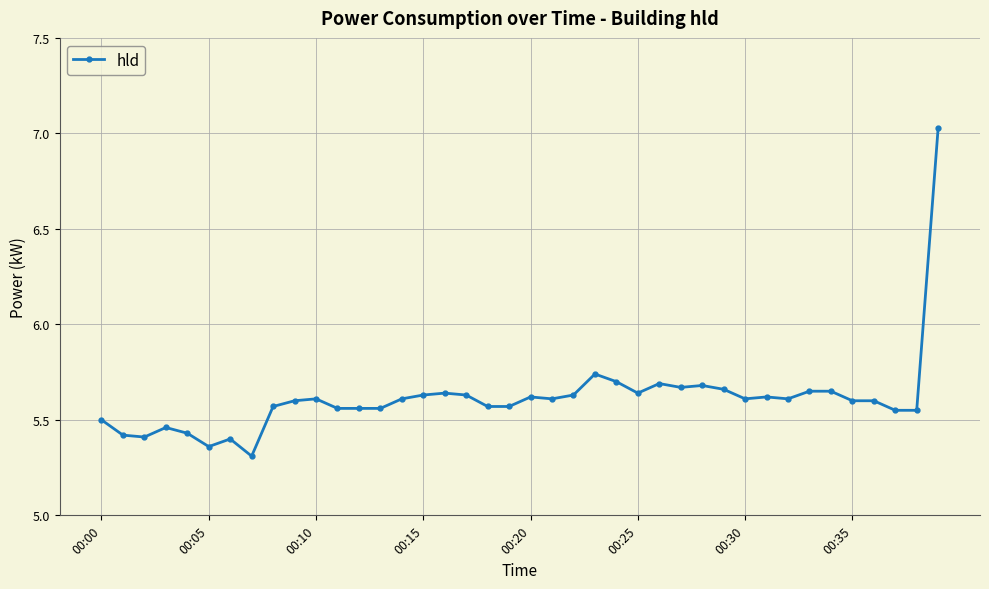

What is the minimum value shown in the chart?

5.3